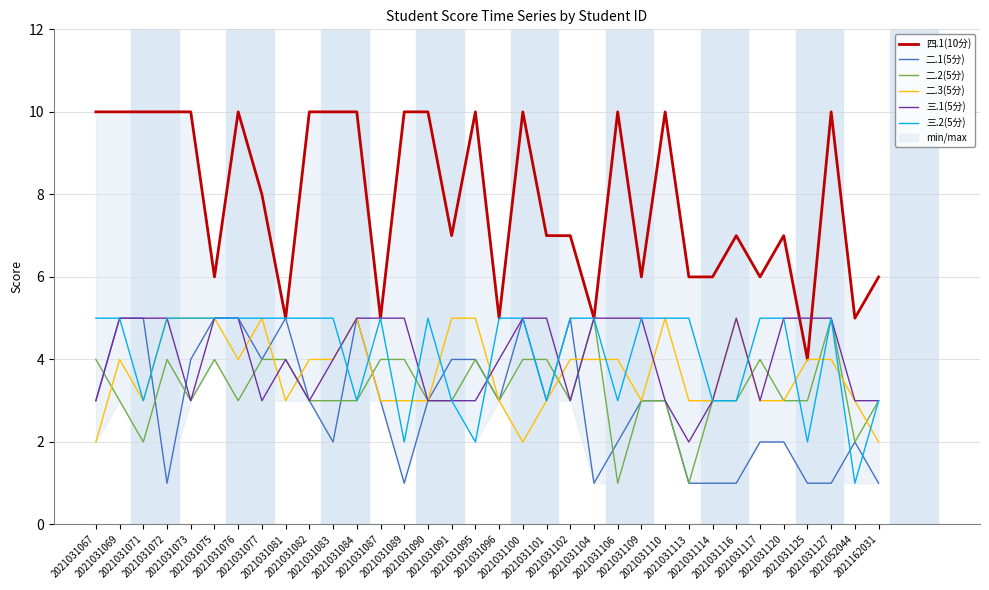

Does the chart display data point markers on the line(s)?

No